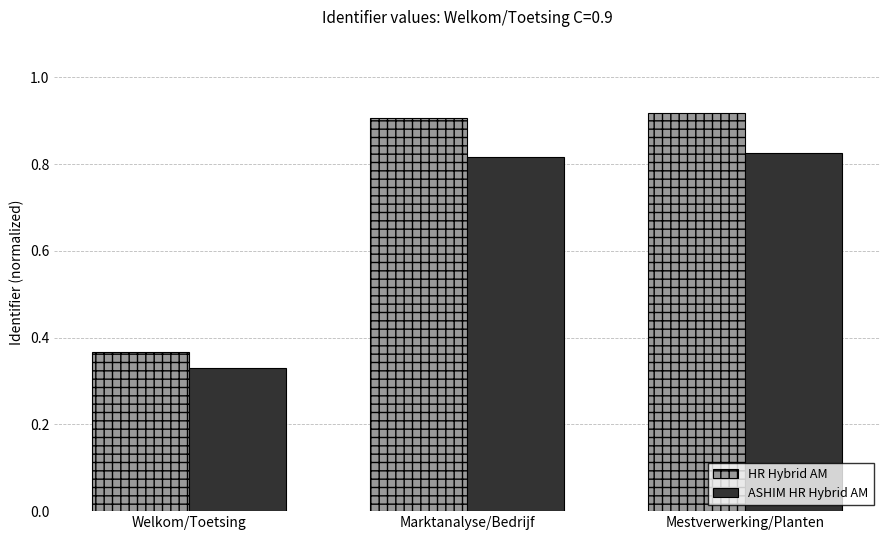

Which series changed the most between Marktanalyse/Bedrijf and Mestverwerking/Planten?

HR Hybrid AM